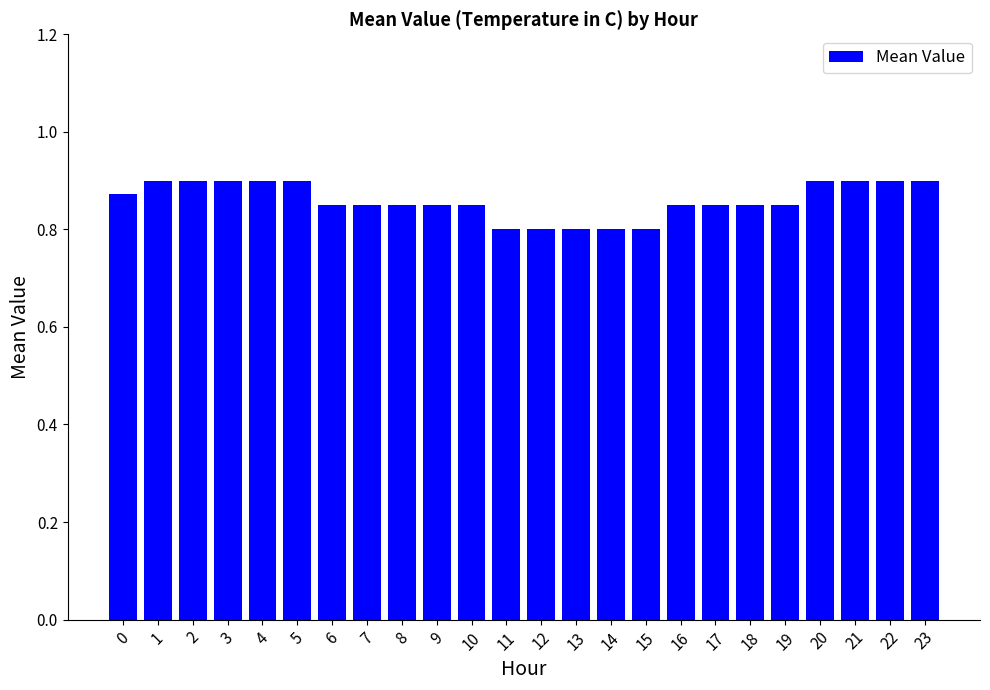

How many values are between 0 and 1?

24